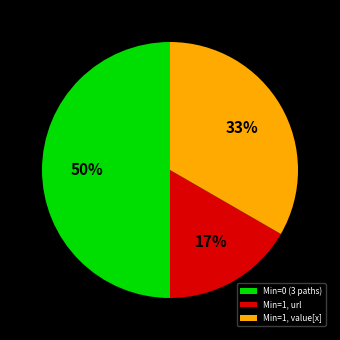

How many slices are in this pie chart?

3